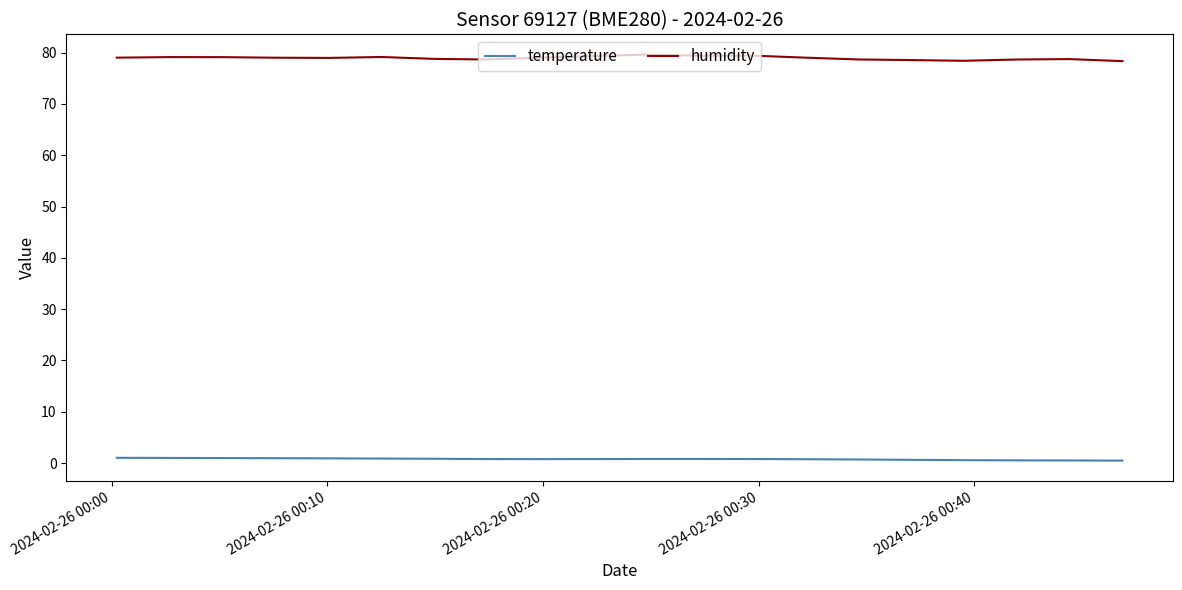

What is the maximum value for humidity?

79.6